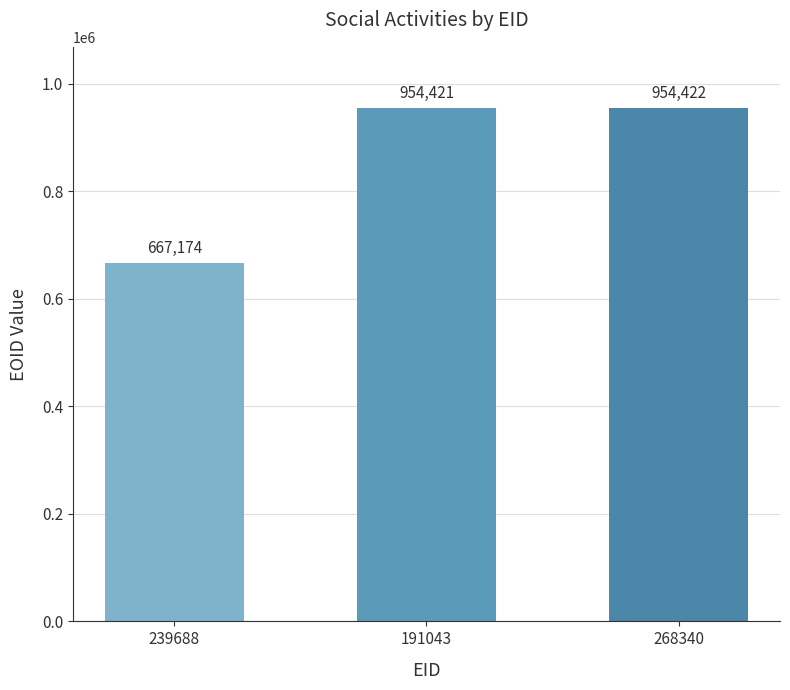

What position from the right is 191043?

2